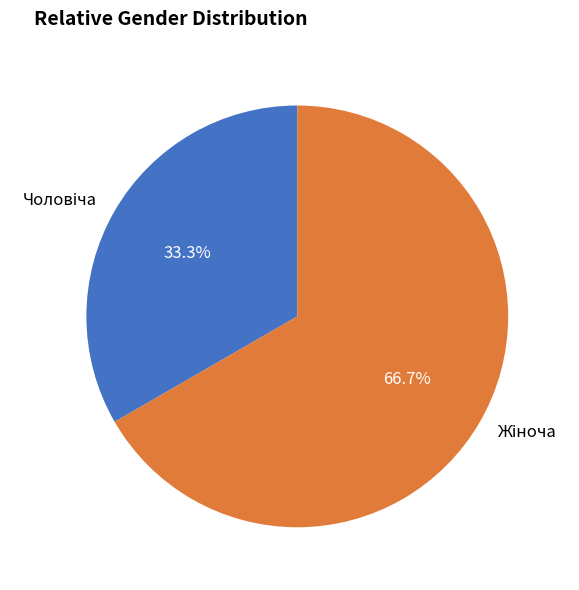

Is there any slice that represents more than half of the pie?

Yes